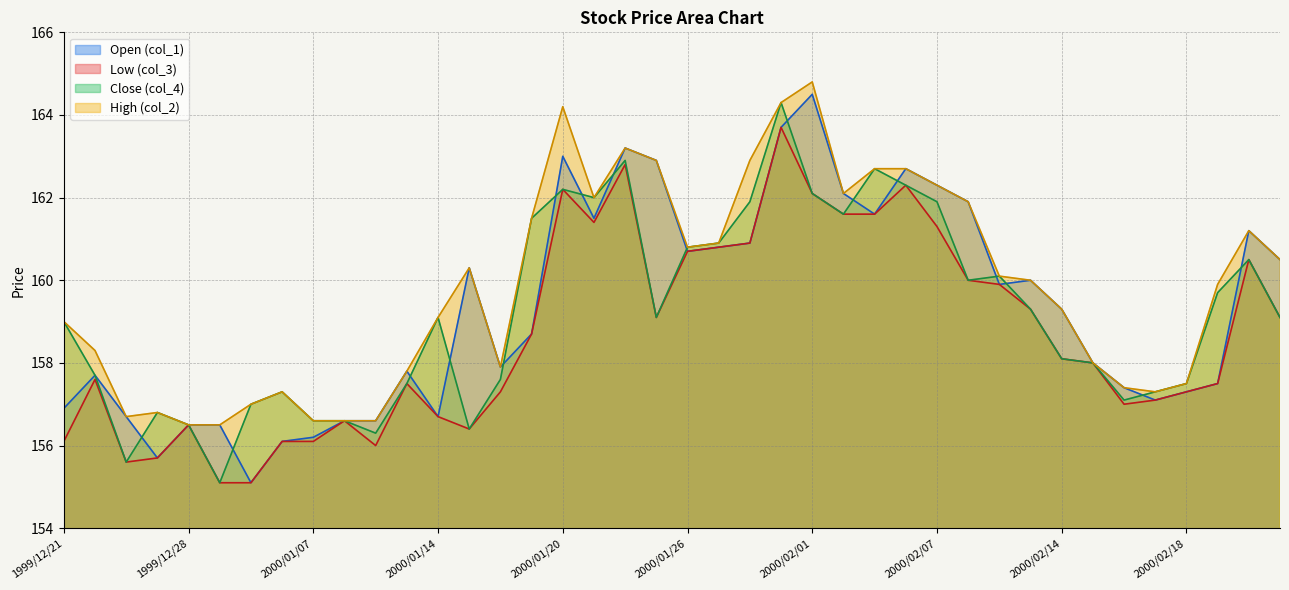

What is the label of the 12th point from the left?

2000/01/13